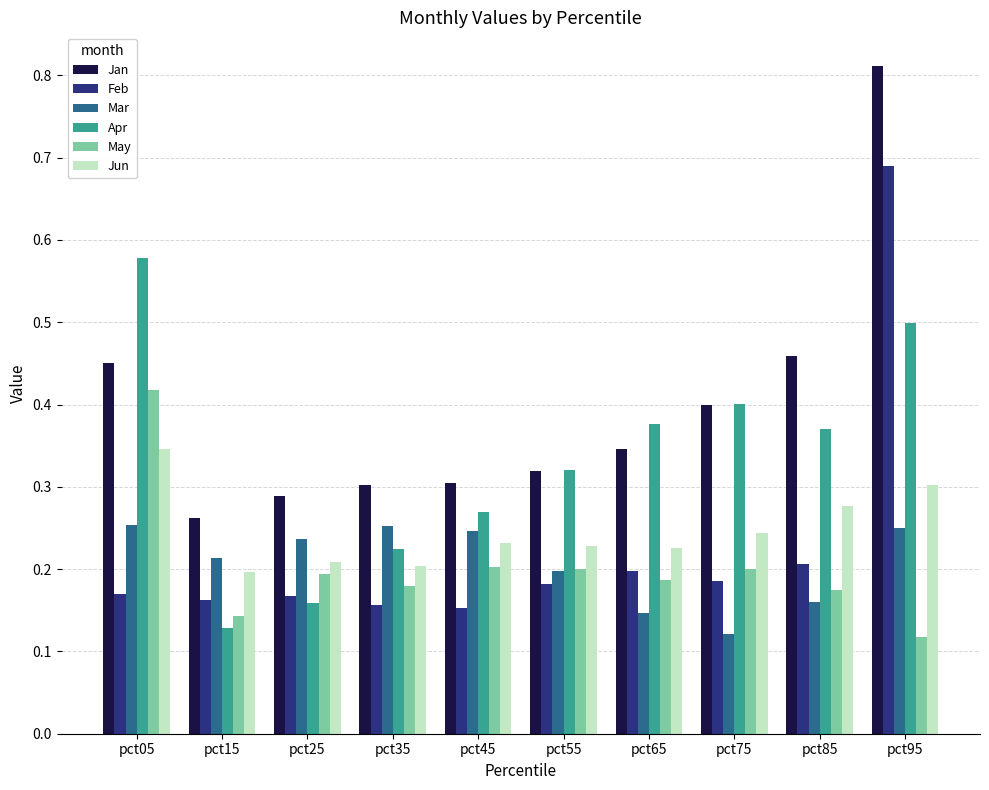

True or false: Apr has a value of 0.6 at pct75.

False